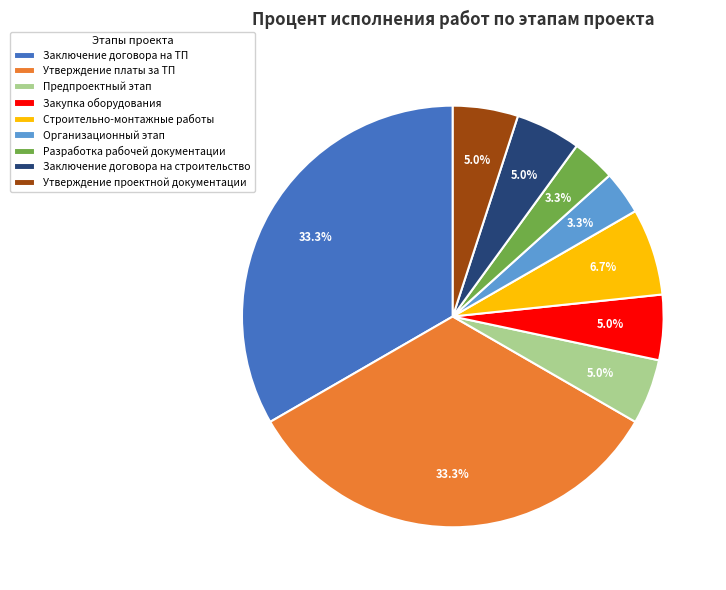

Does Заключение договора на ТП represent more than half of the total?

No